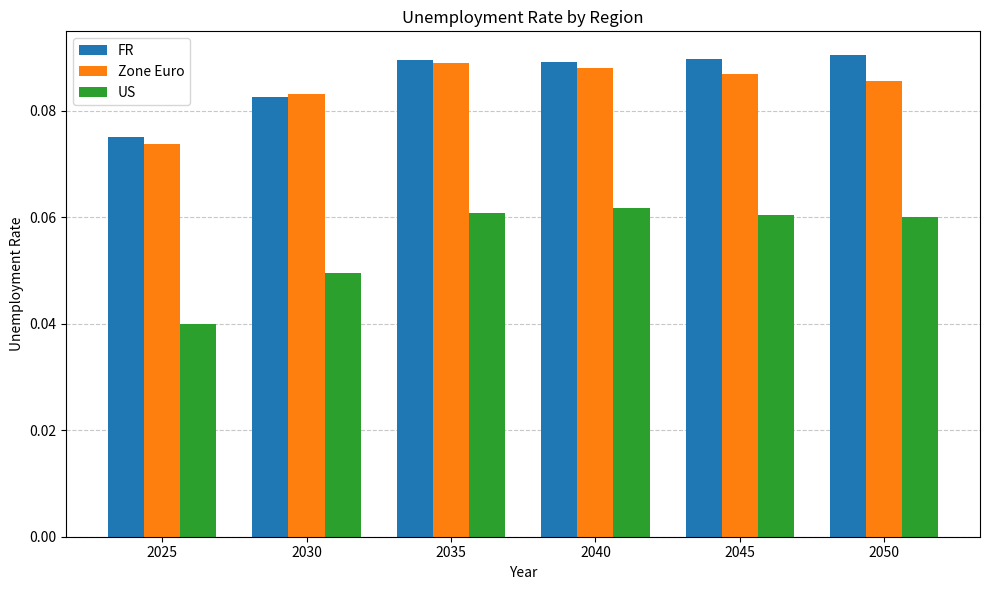

What is the total value across all series at 2045?

0.2